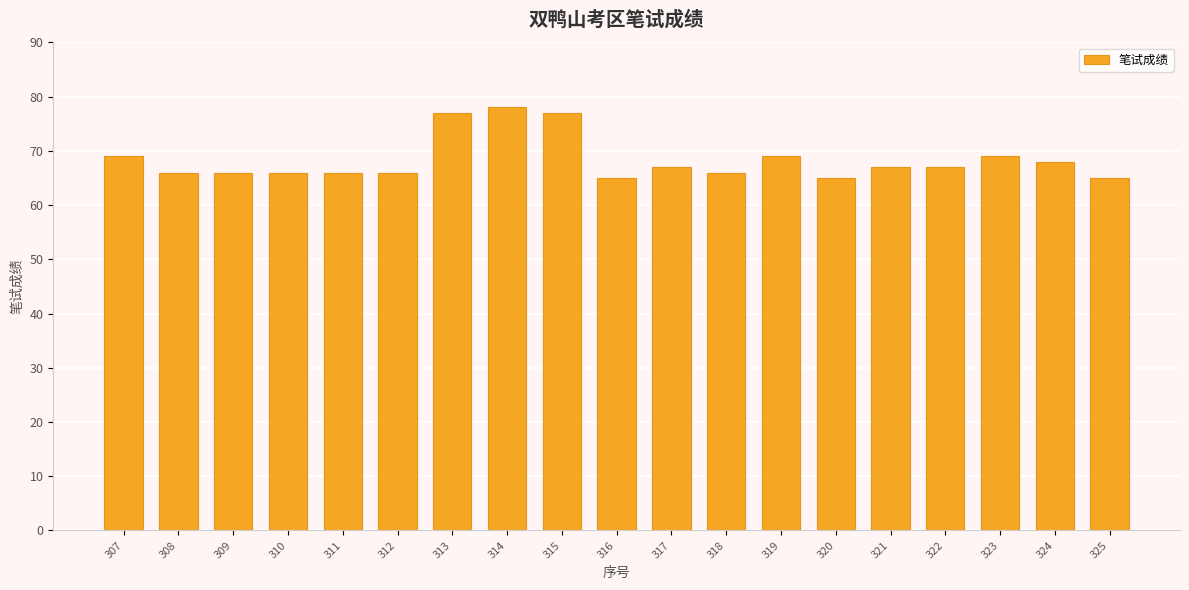

What is the average value?

68